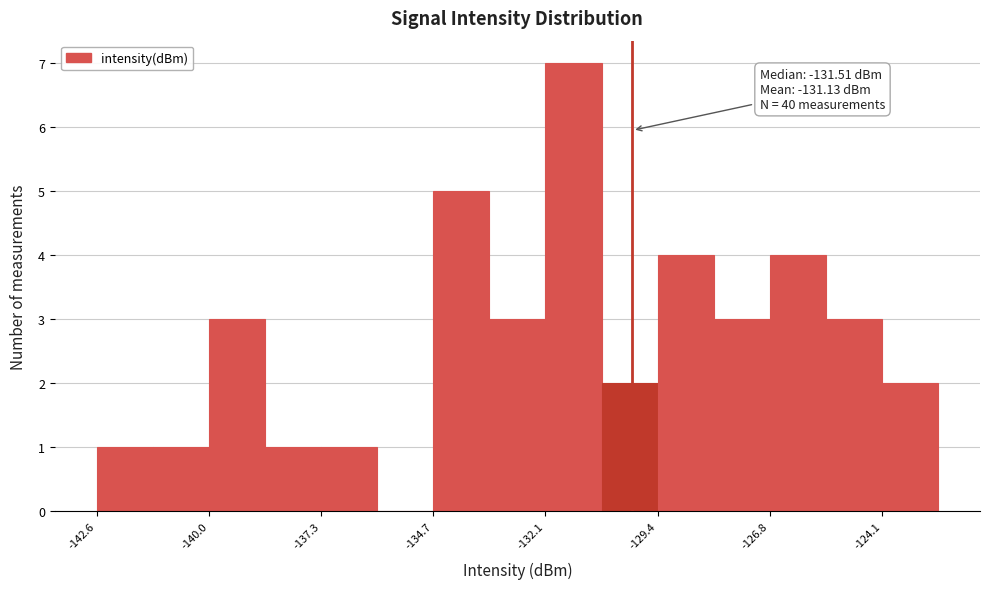

Read against the x-axis, roughly where is the centre of the tallest bar?

-131.5